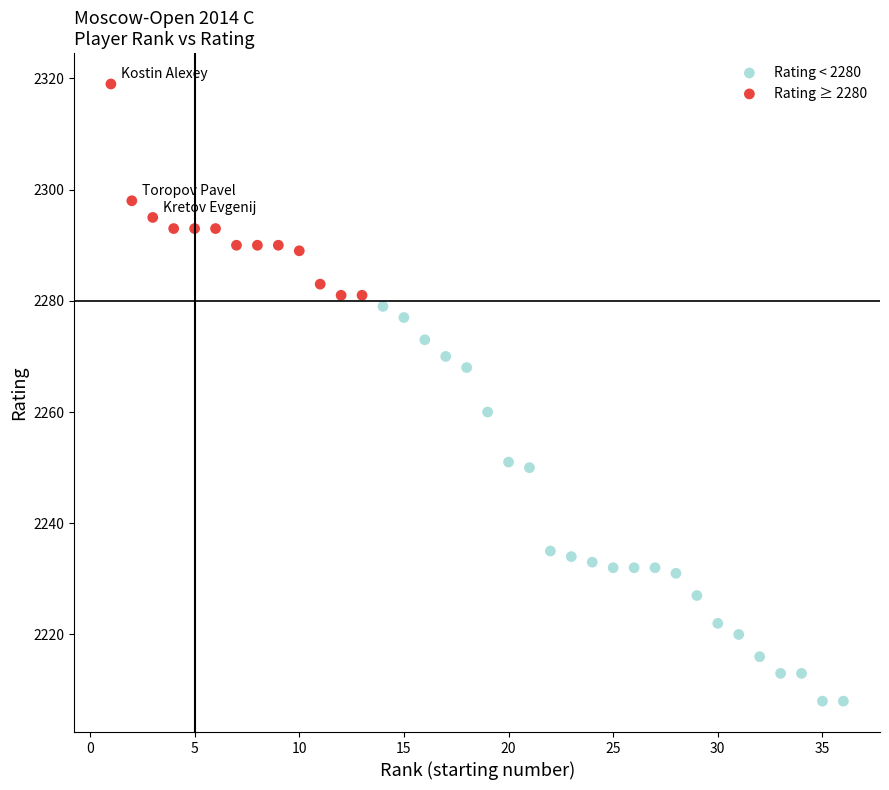

Which series has the largest Y range (max minus min)?

Rating < 2280